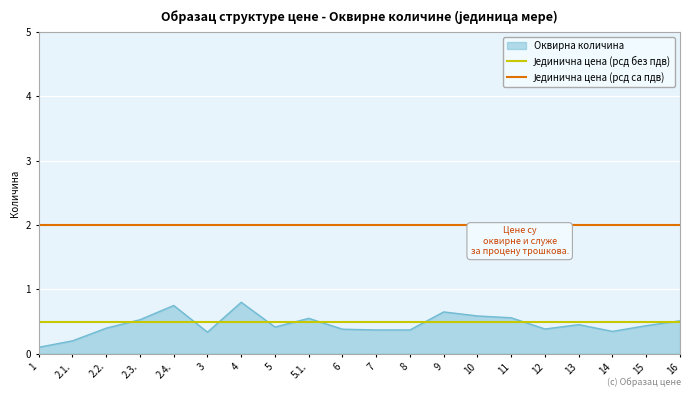

Is it true that Оквирна количина equals 0.5 at 14?

False